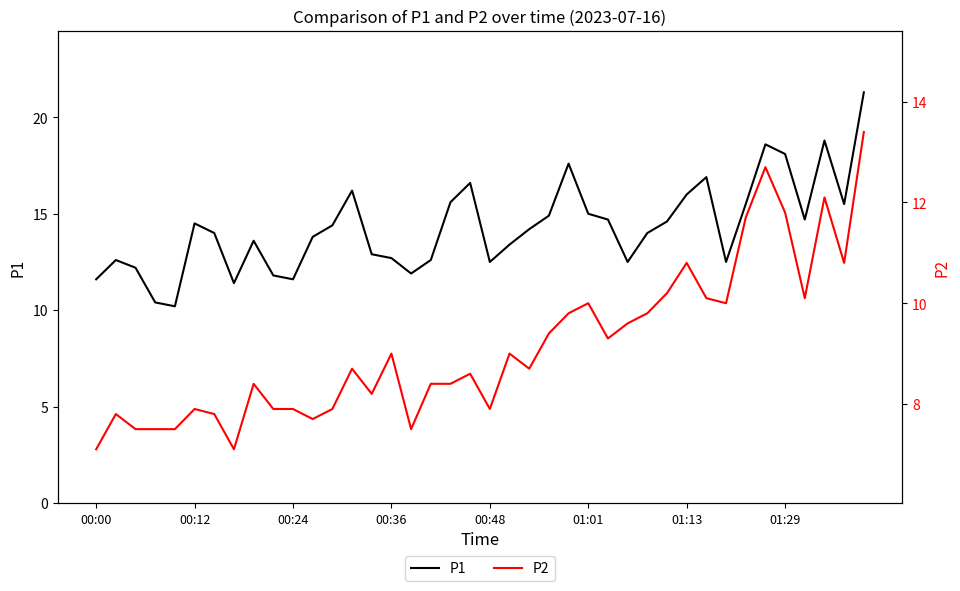

What is the spread (max minus min) of values at 14?

4.7